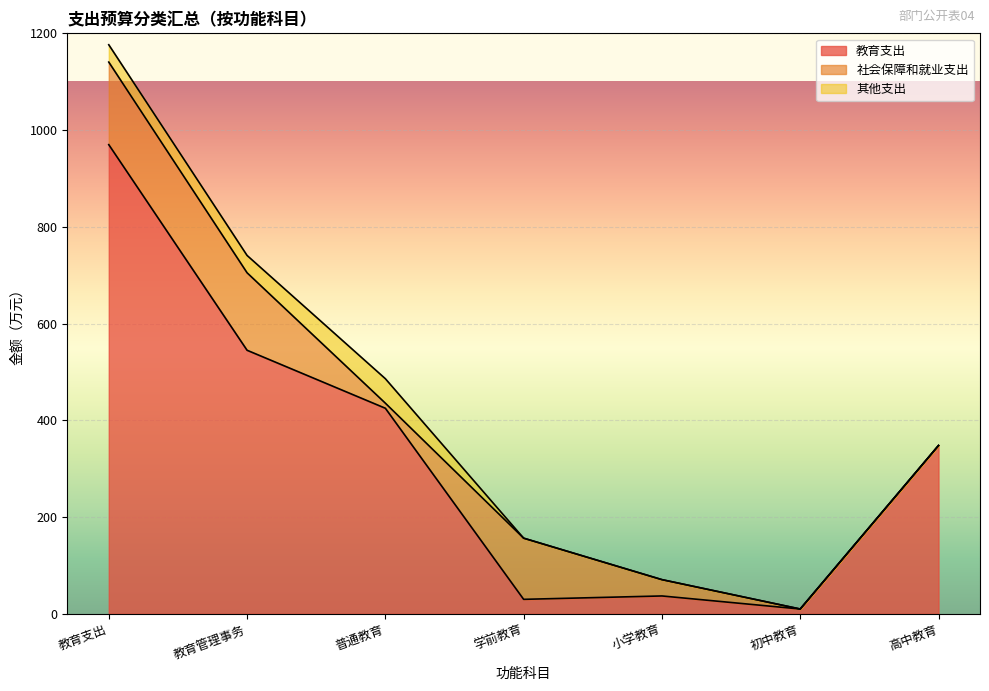

What value does the 教育支出 series have at 小学教育?

37.0